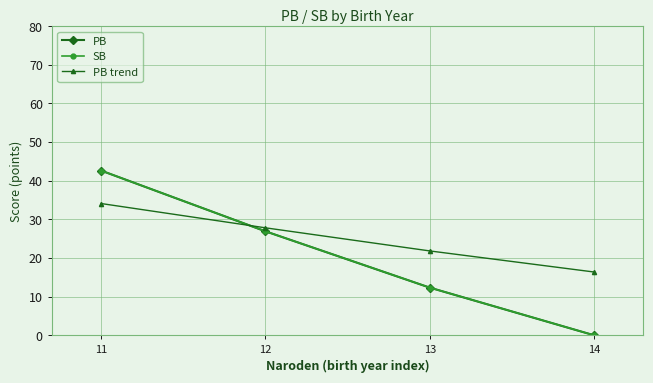

Which category has the lowest value across all series?

14